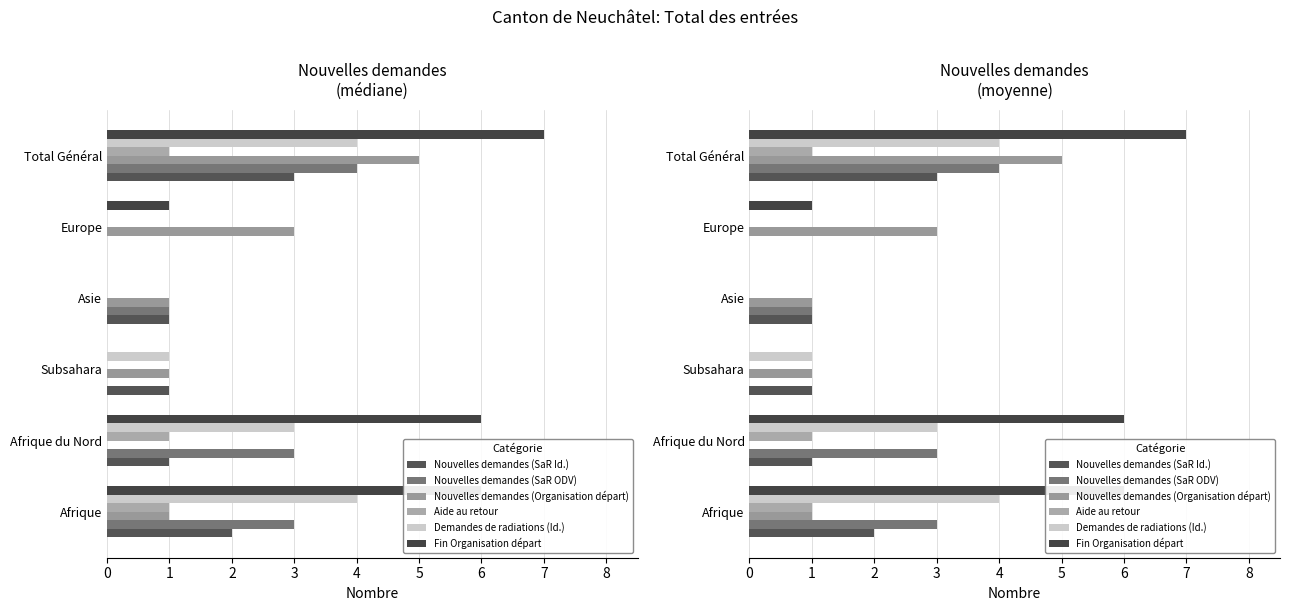

Are the bars grouped side by side (vs. stacked)?

Yes